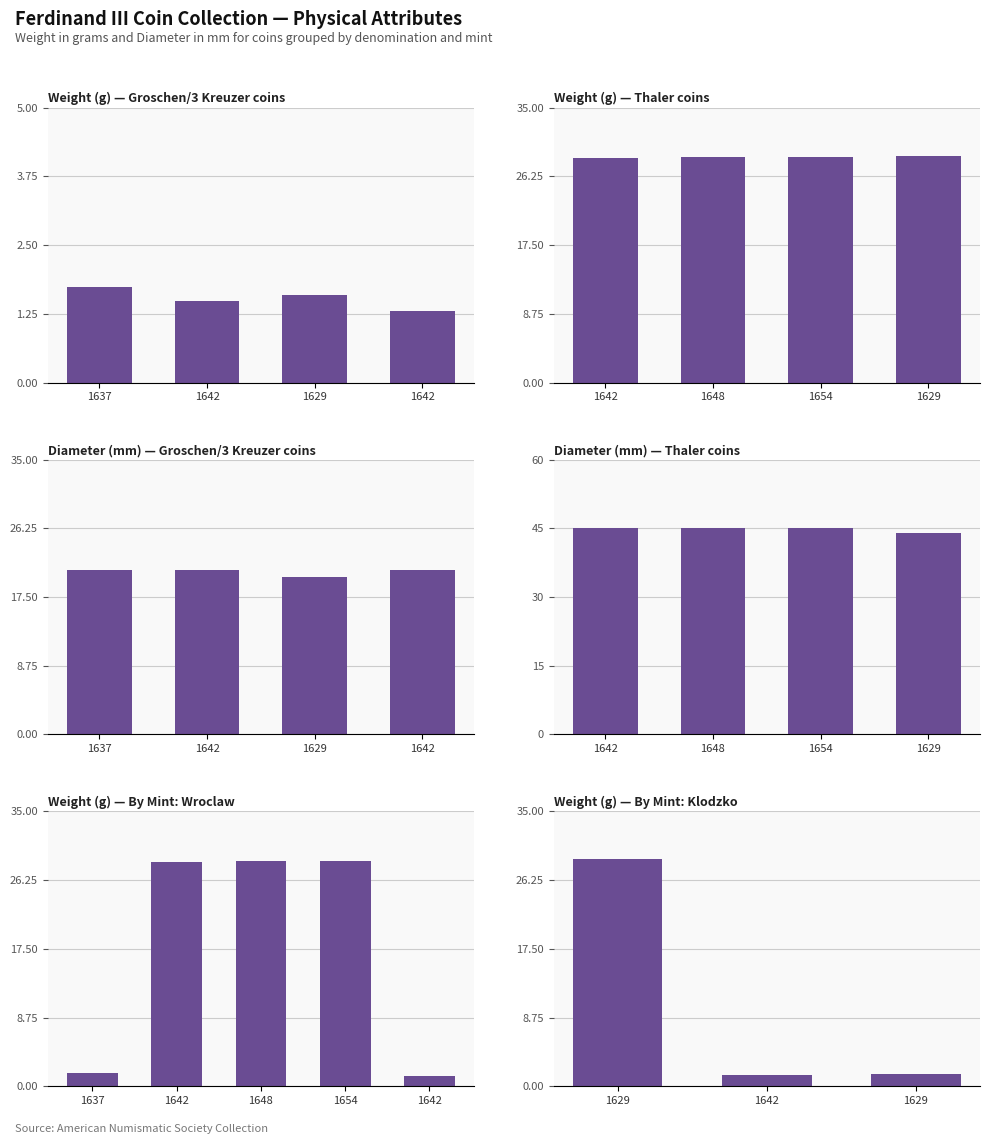

What is the maximum value for Diameter (in mm)?

45.0